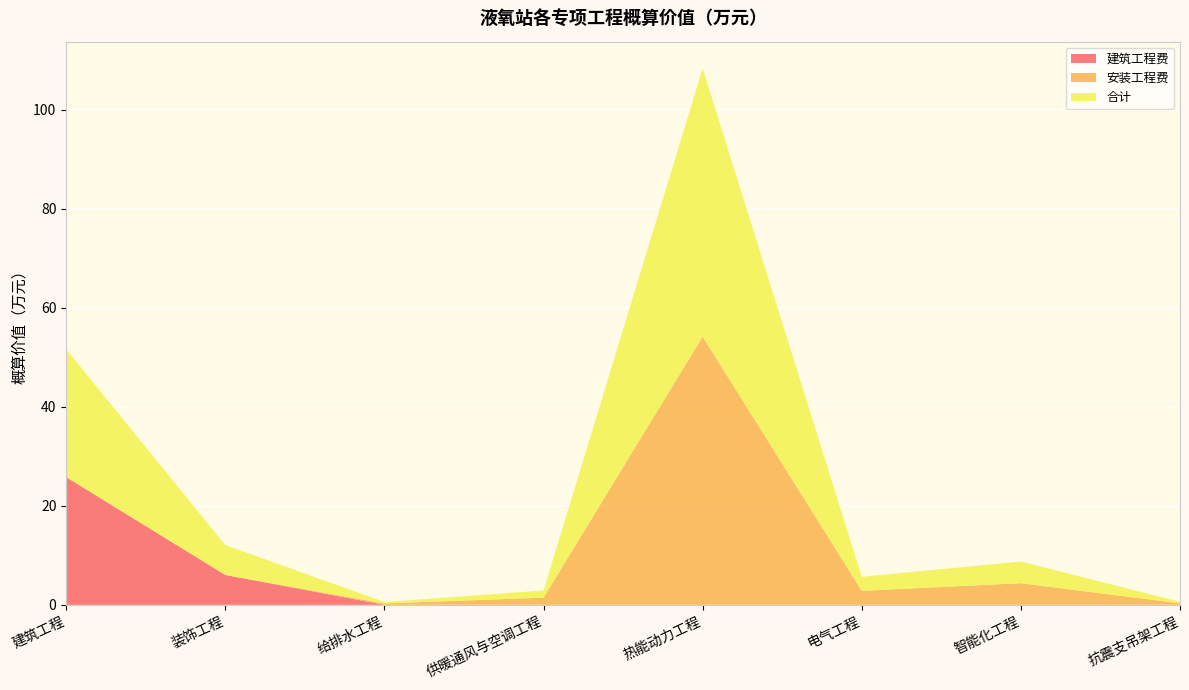

Which category has the highest value in the 建筑工程费 series?

建筑工程